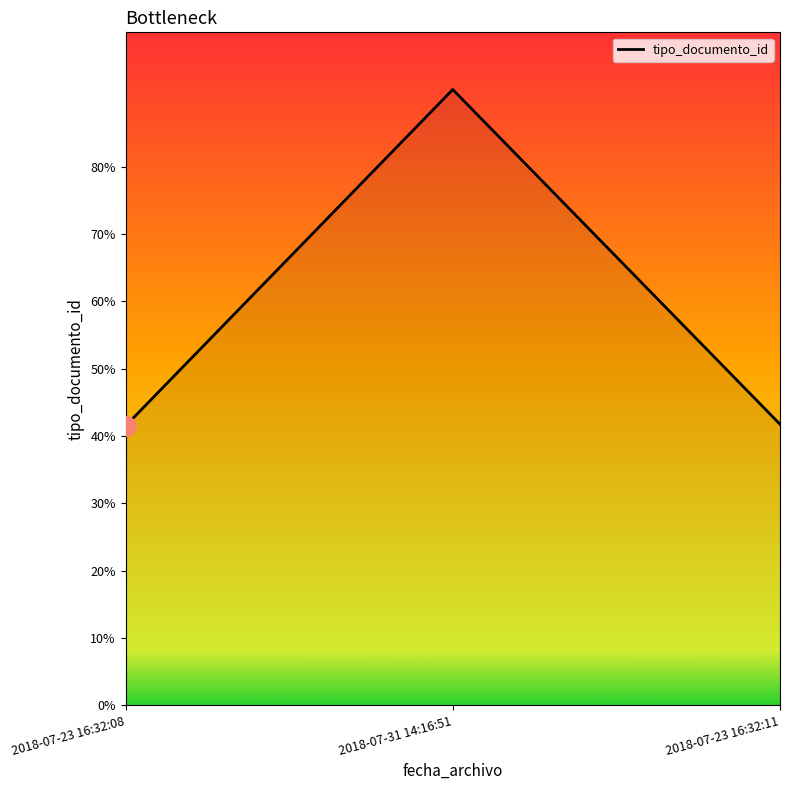

Reading left to right, extract all data points from this chart.

166	366	167